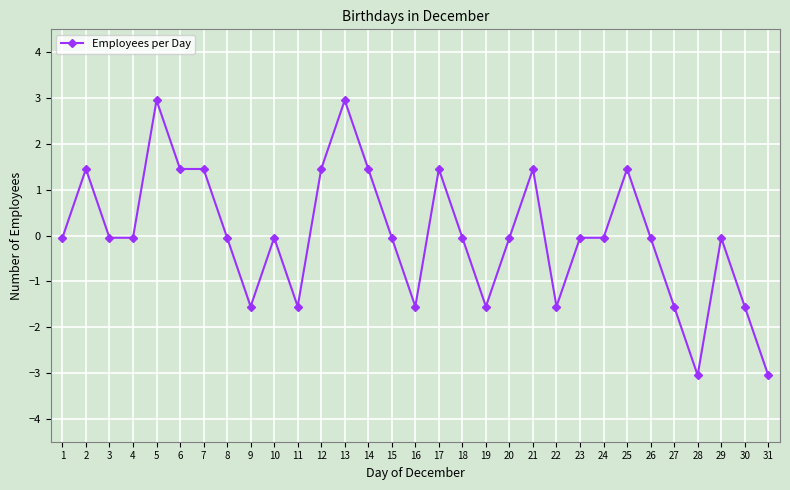

Where is the first local maximum?

2